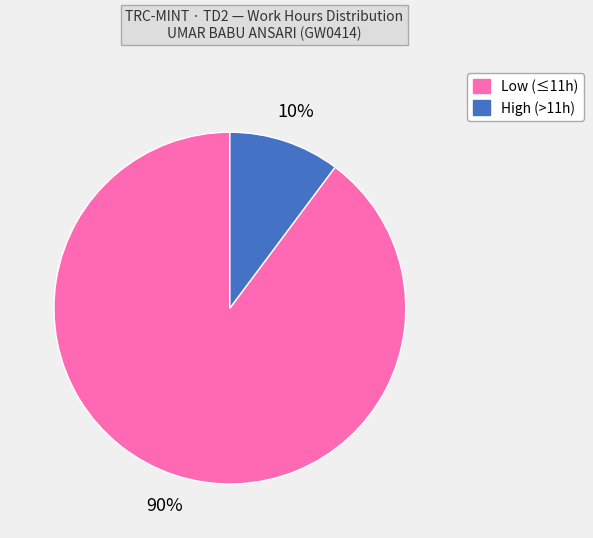

Does any single category account for the majority?

Yes